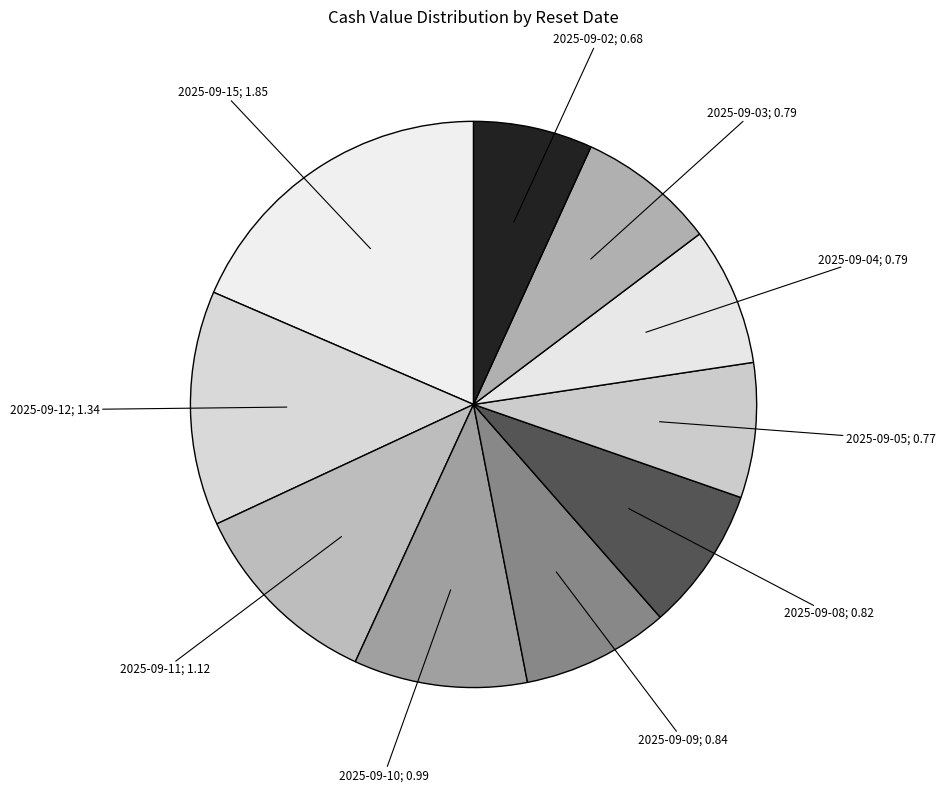

How many slices are in this pie chart?

10